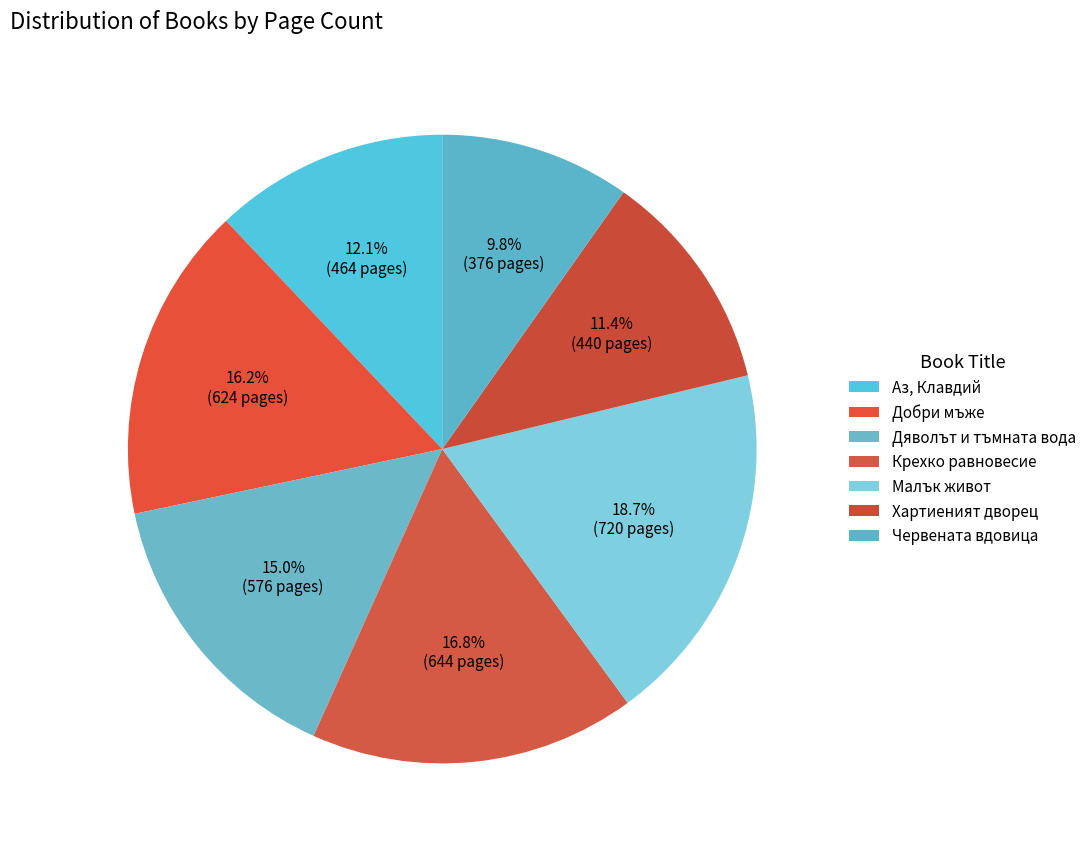

What percentage is the Малък живот slice, to the nearest percent?

19%